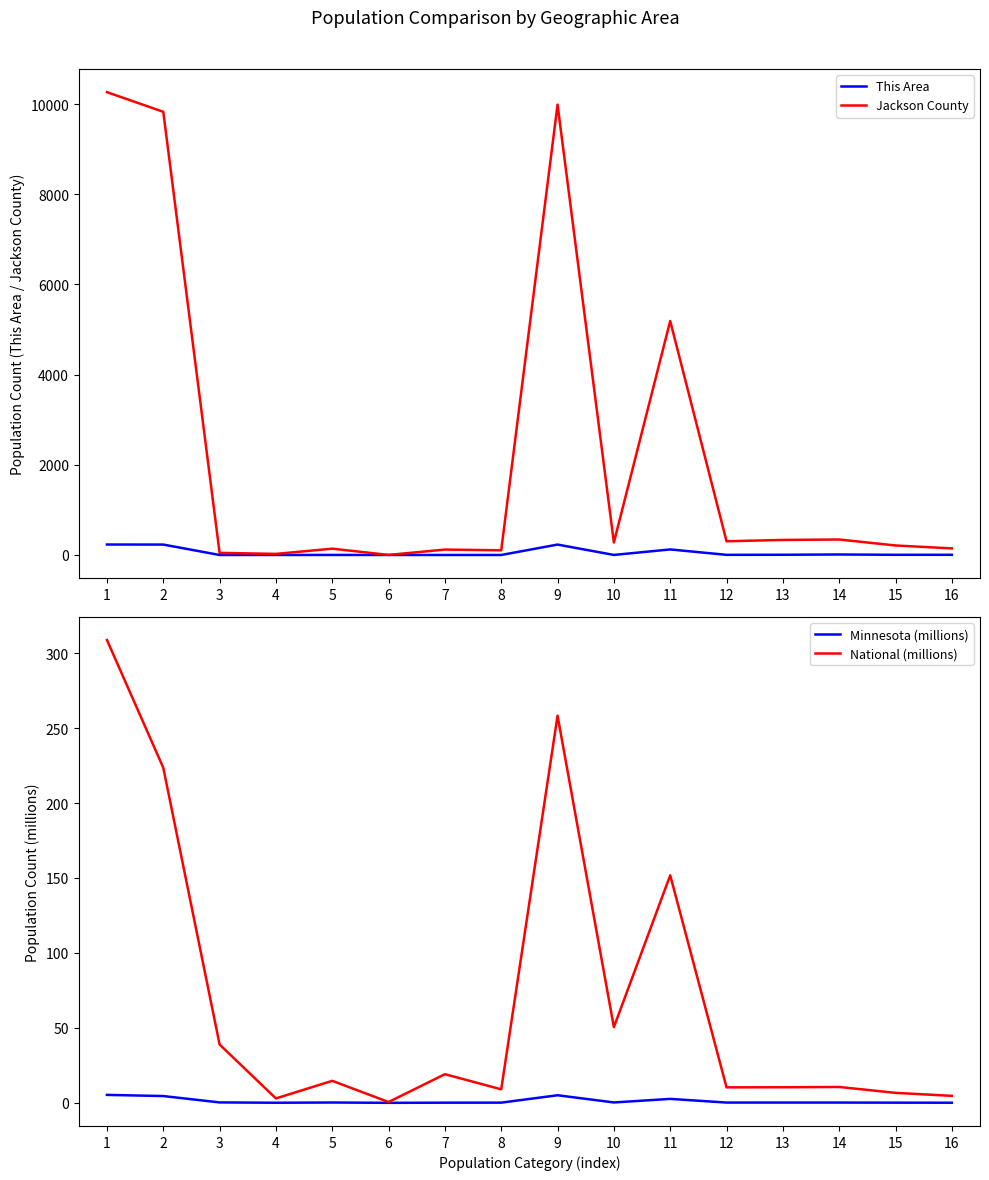

At how many categories does at least one series exceed 9235?

3